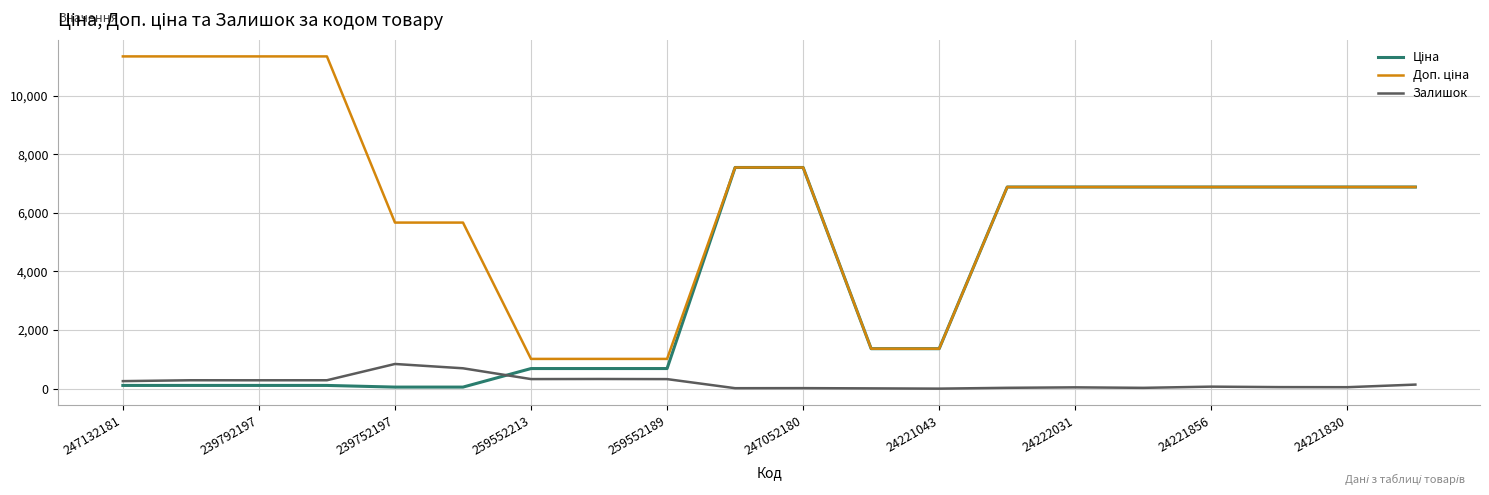

What is the maximum value shown in the chart?

11334.0